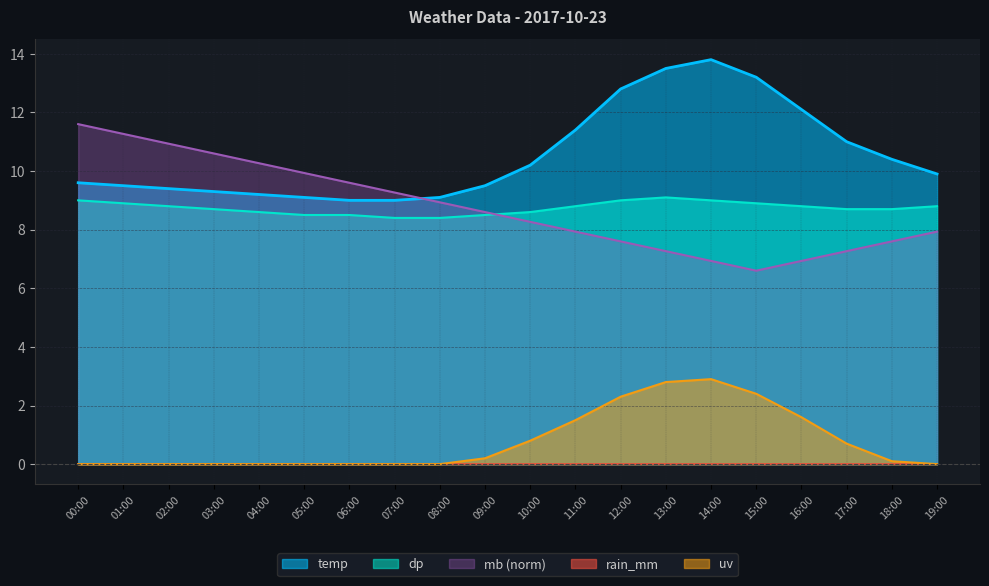

True or false: temp and dp intersect in this chart.

False